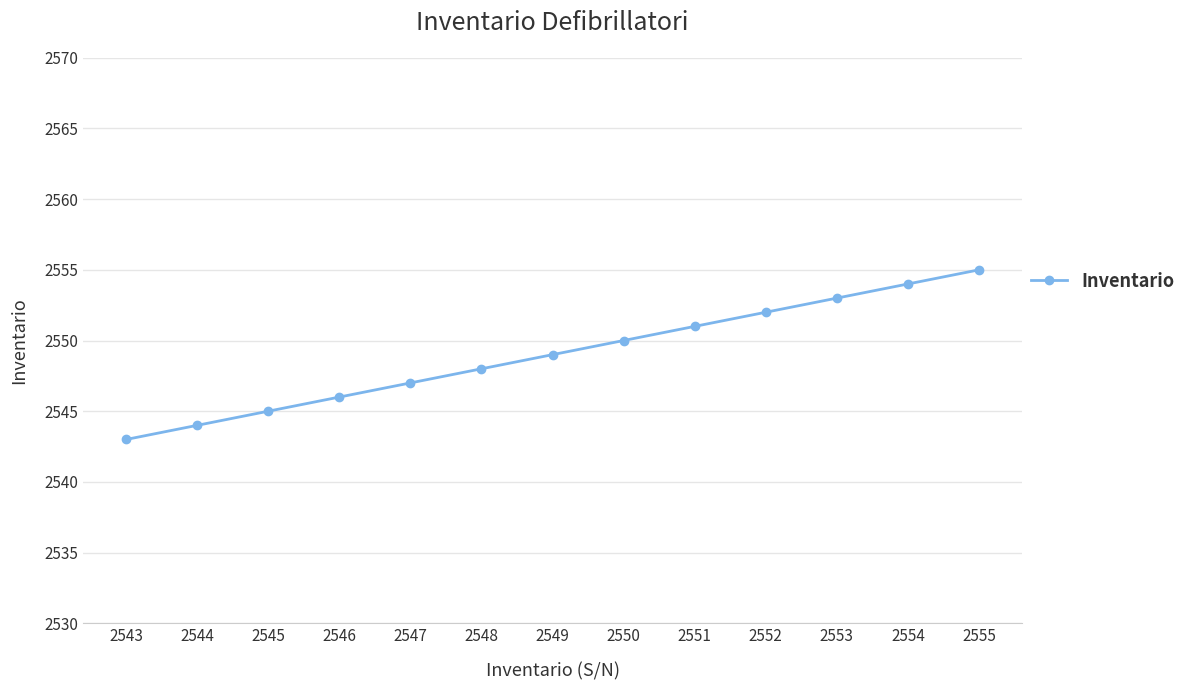

True or false: there are more than 1 points higher than both neighbors.

False